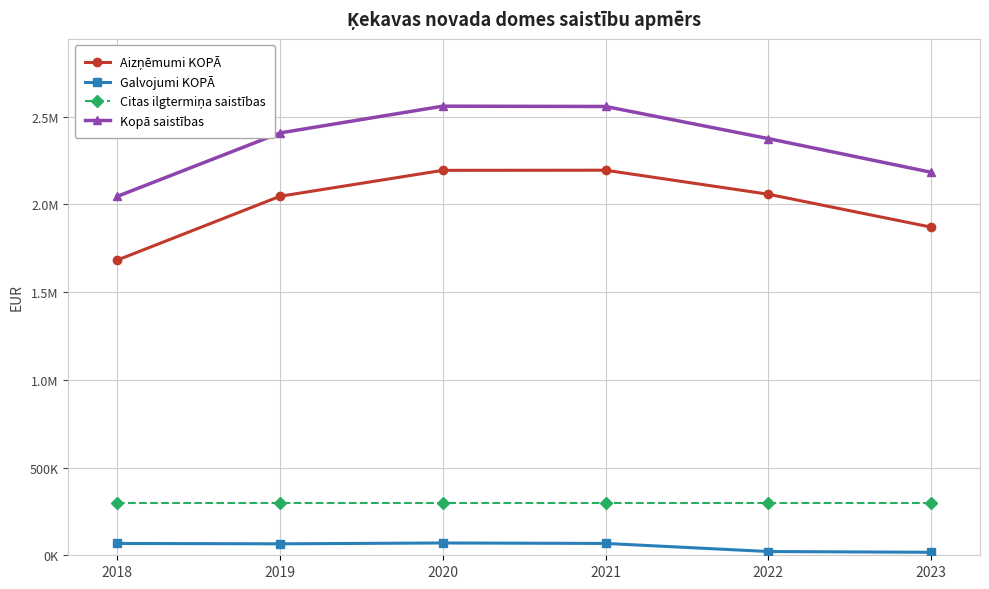

Which series has the largest total across all categories?

Kopā saistības